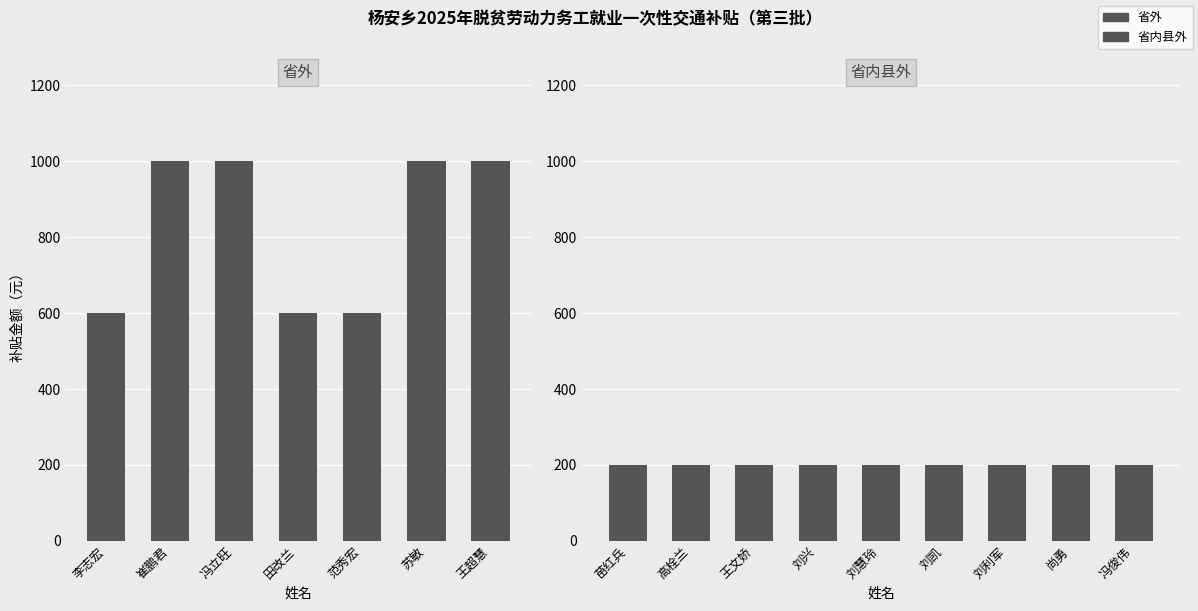

What is the average value?

829